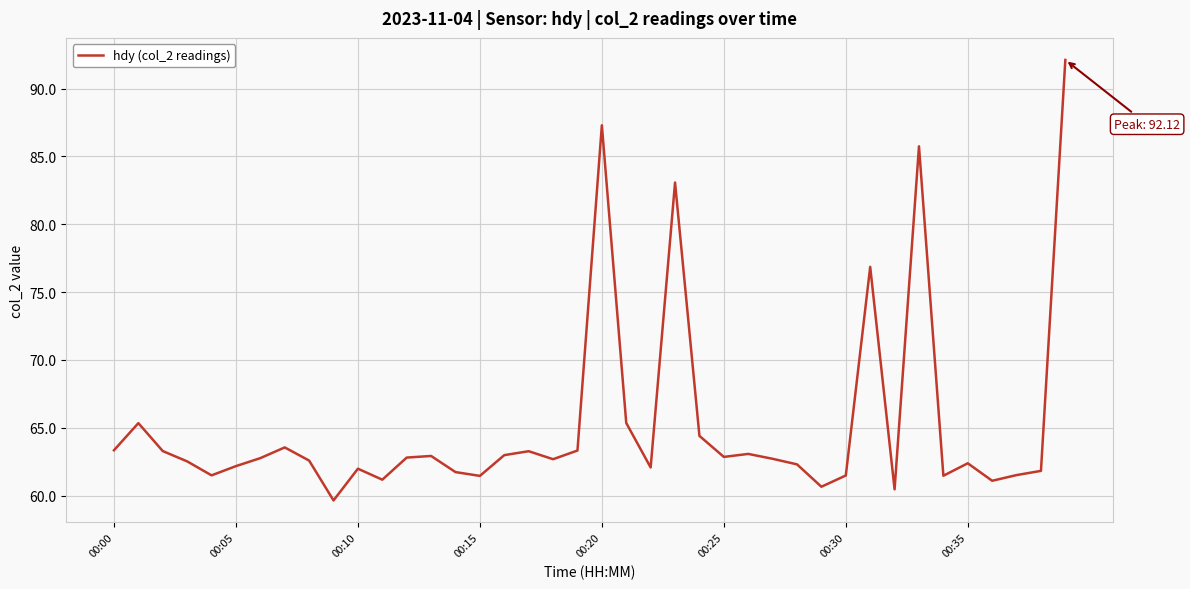

What is the difference between the maximum and minimum values?

32.5